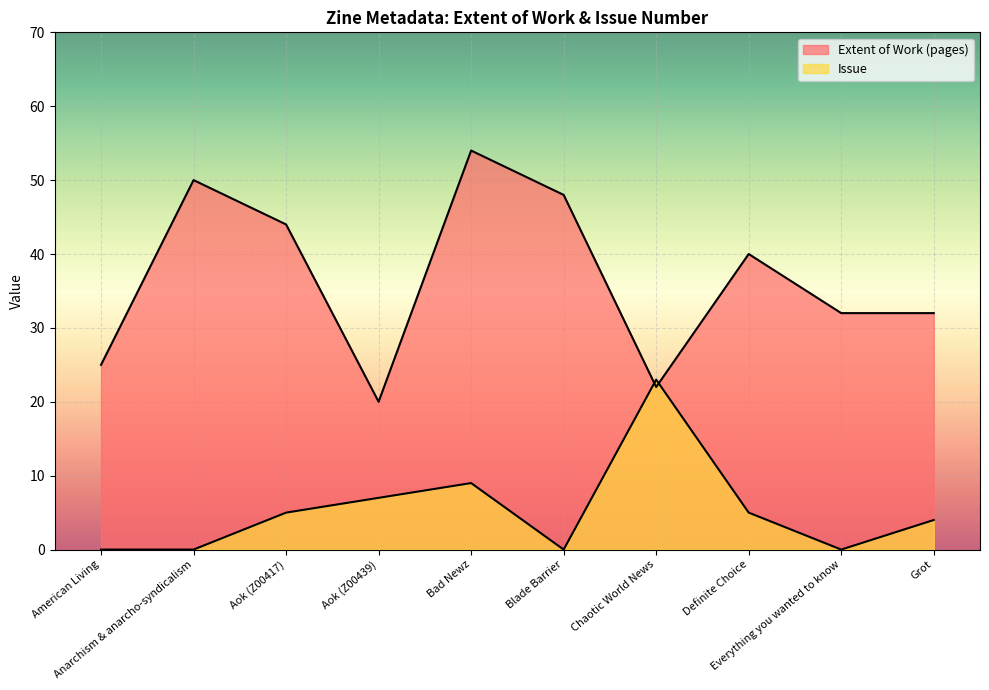

Where does the Extent of Work (pages) series first go above 40?

Anarchism & anarcho-syndicalism